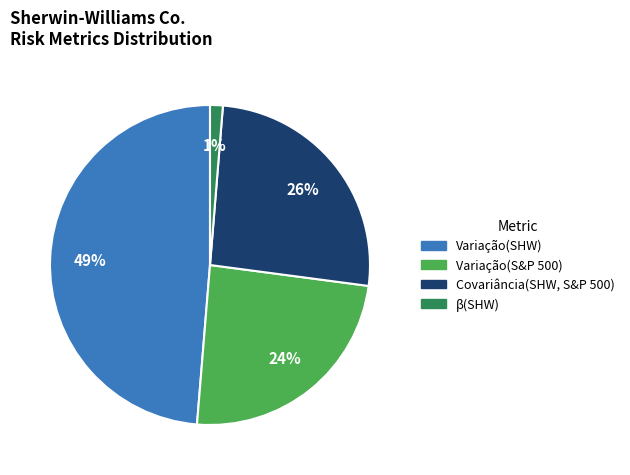

Rank the categories by value from highest to lowest.

Variação(SHW), Covariância(SHW, S&P 500), Variação(S&P 500), β(SHW)